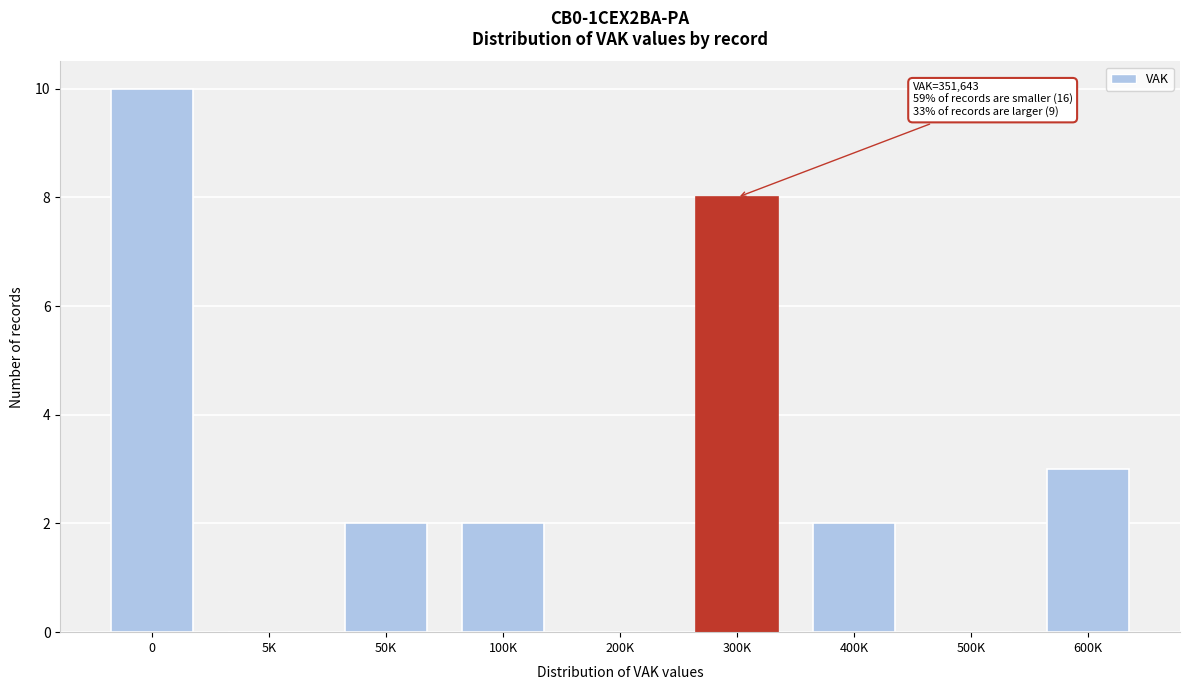

Reading right to left, extract all data points from this chart.

600K=3	500K=0	400K=2	300K=8	200K=0	100K=2	50K=2	5K=0	0=10